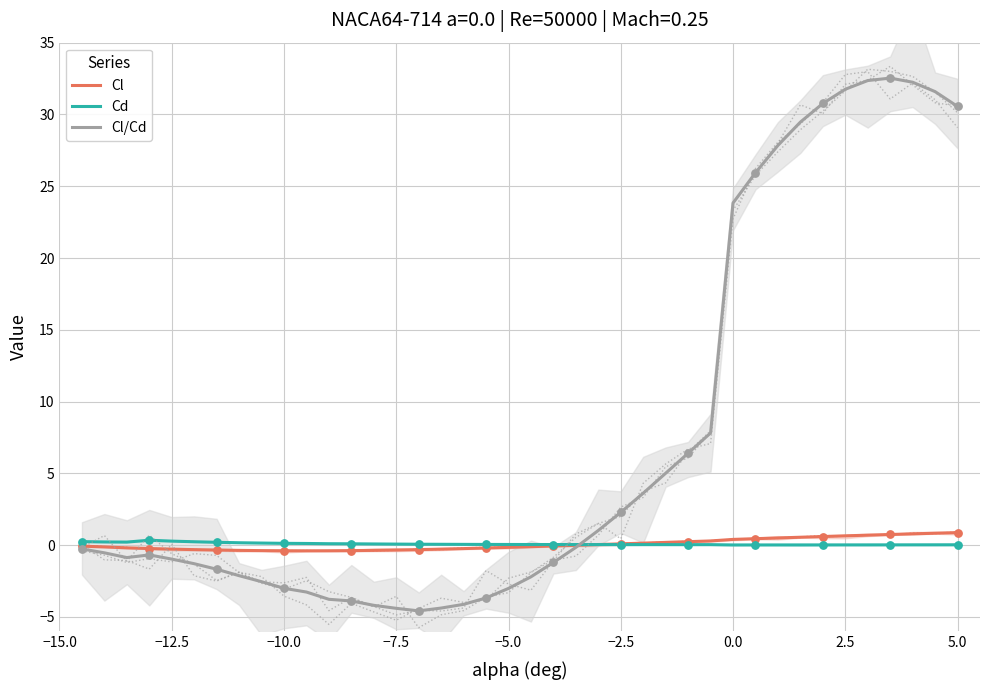

What is the minimum value for Cl/Cd?

-4.6